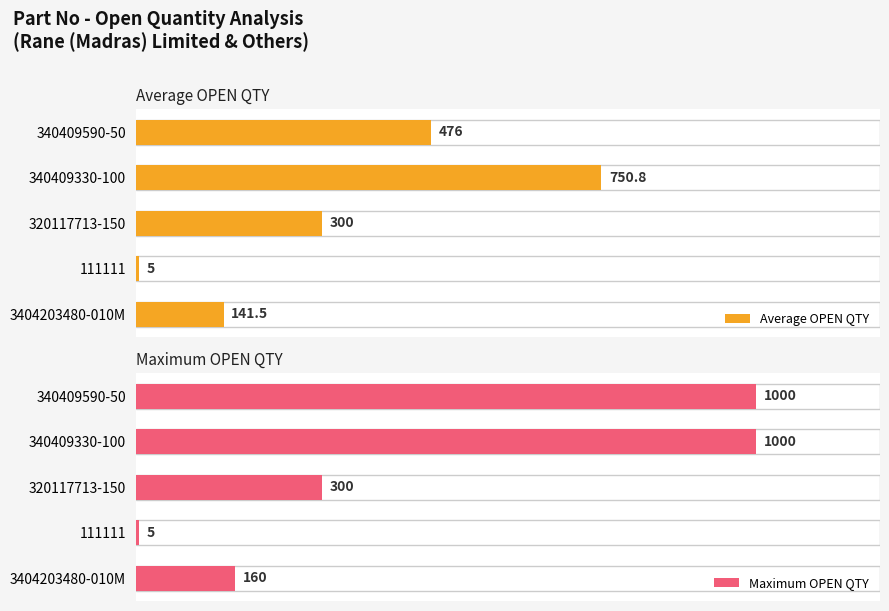

Which series has the largest total across all categories?

Maximum OPEN QTY